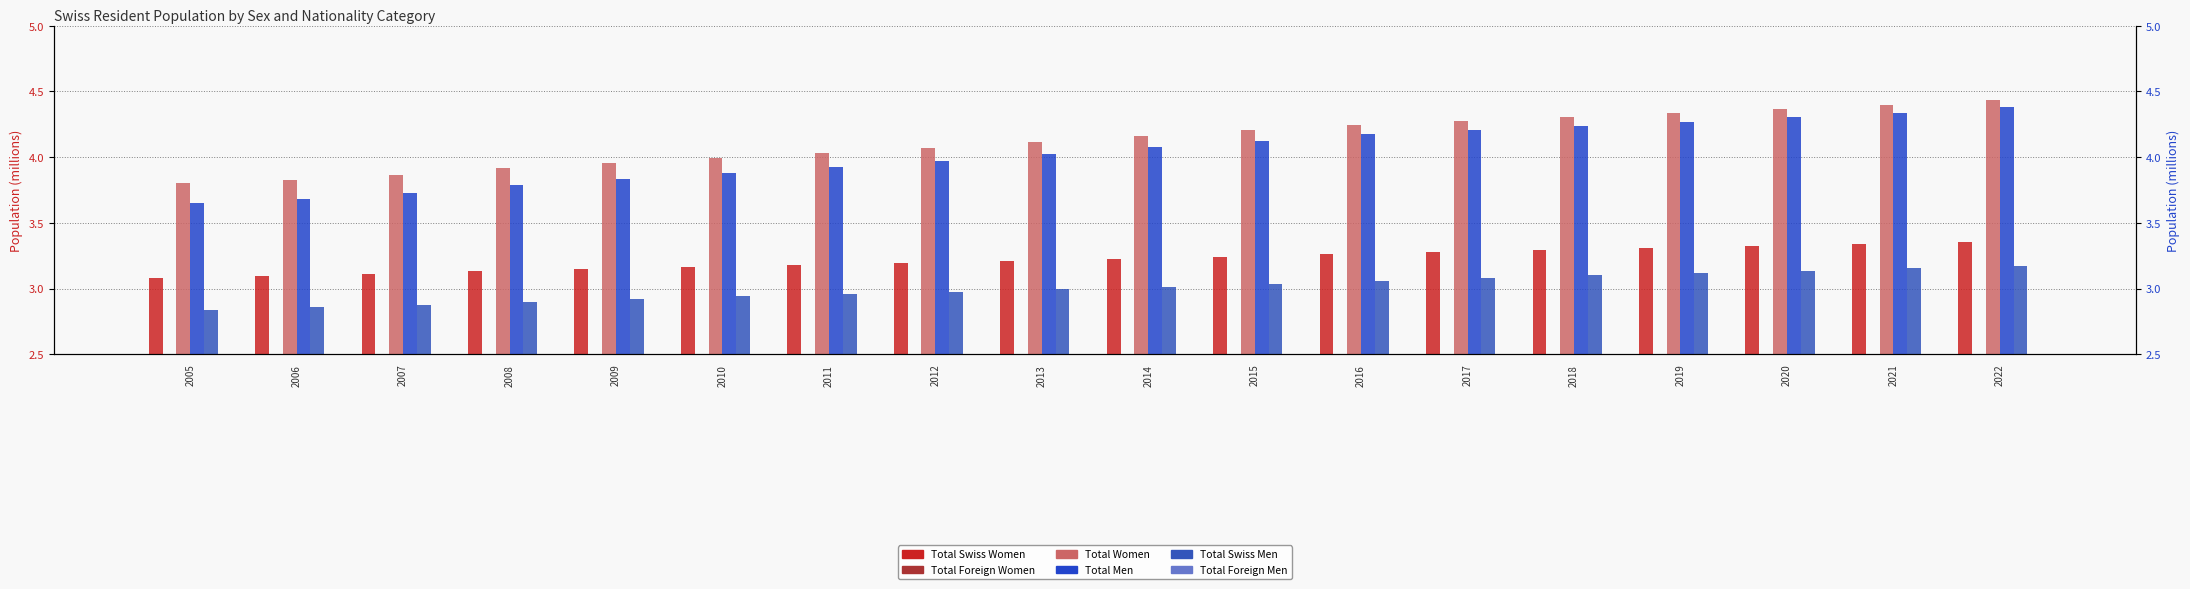

Rank the series at 2010 from lowest to highest value.

Total Foreign Women, Total Foreign Men, Total Swiss Men, Total Swiss Women, Total Men, Total Women